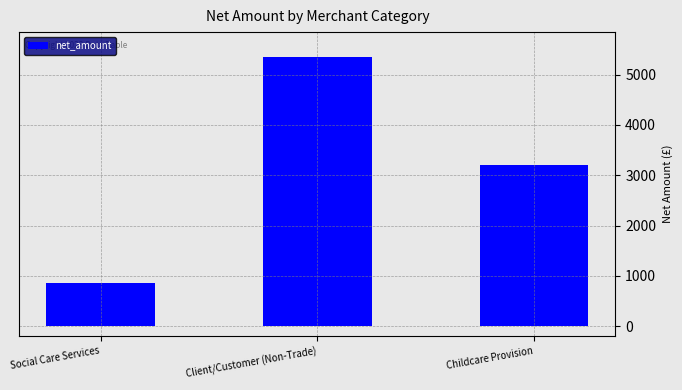

How many data points are less than 3195?

1